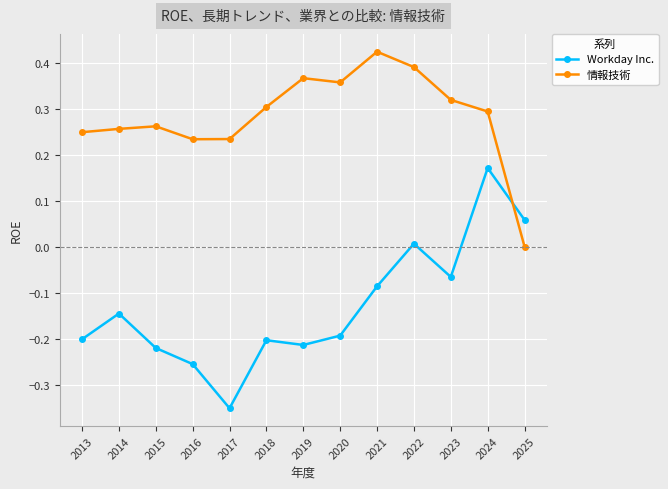

The 情報技術 series shows 0.5 at 2019. True or false?

False